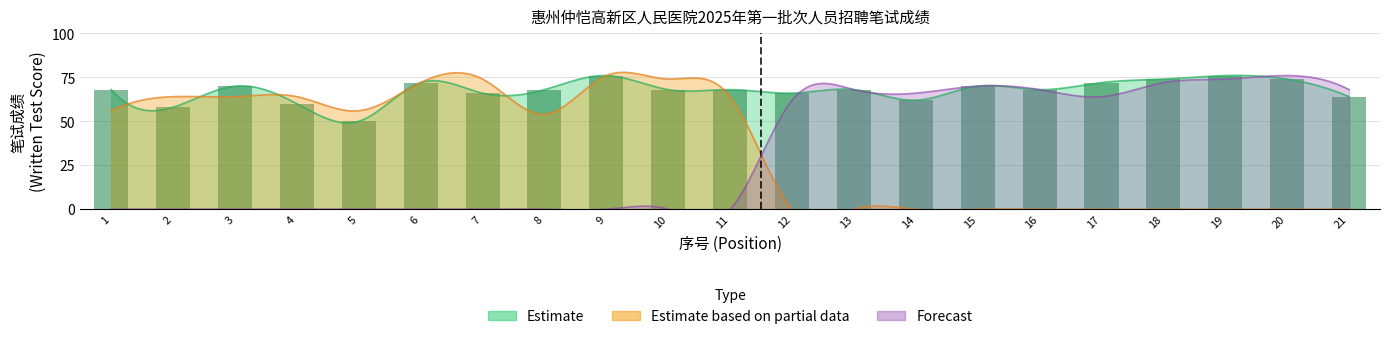

What is the difference between the second highest and minimum values in the Forecast series?

74